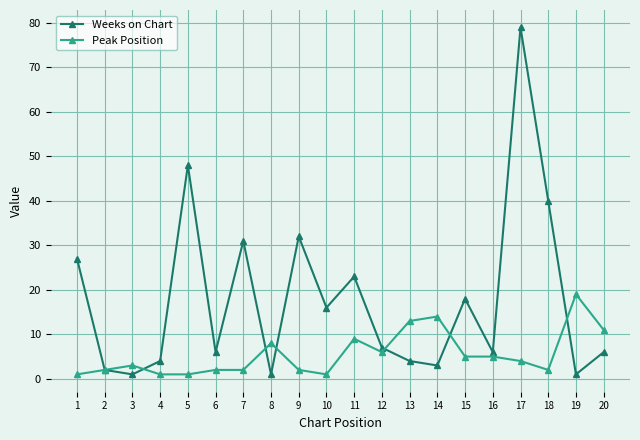

At which category is the sum across all series the highest?

17